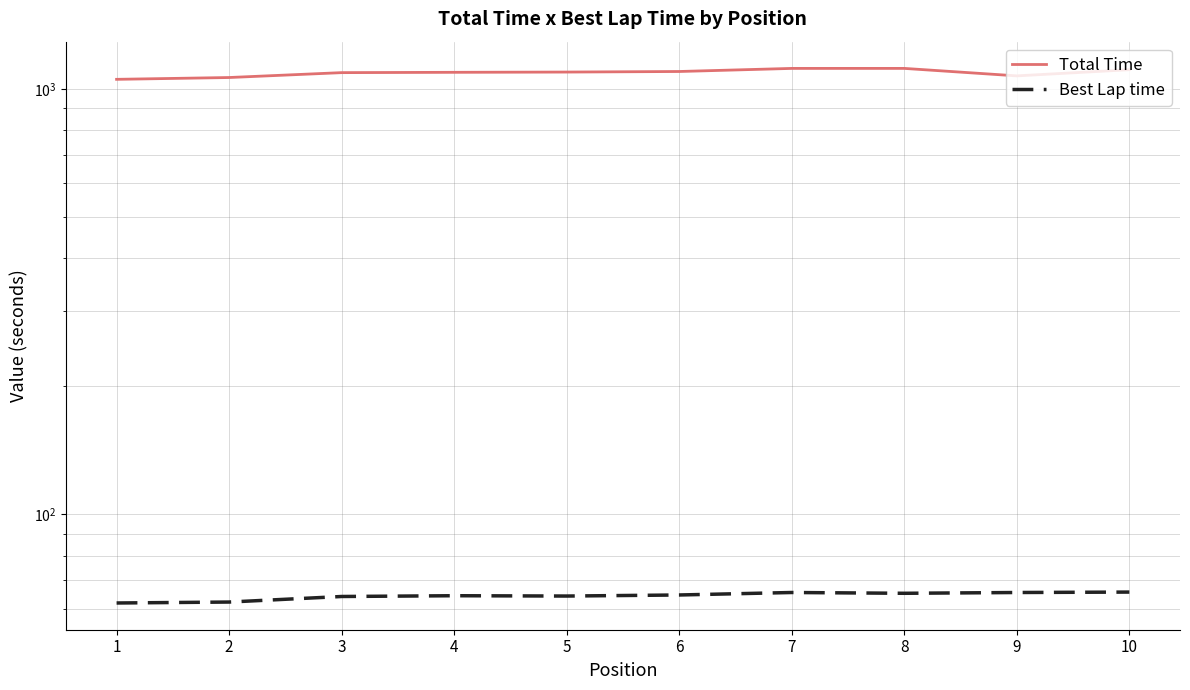

At which category is the sum across all series the highest?

7